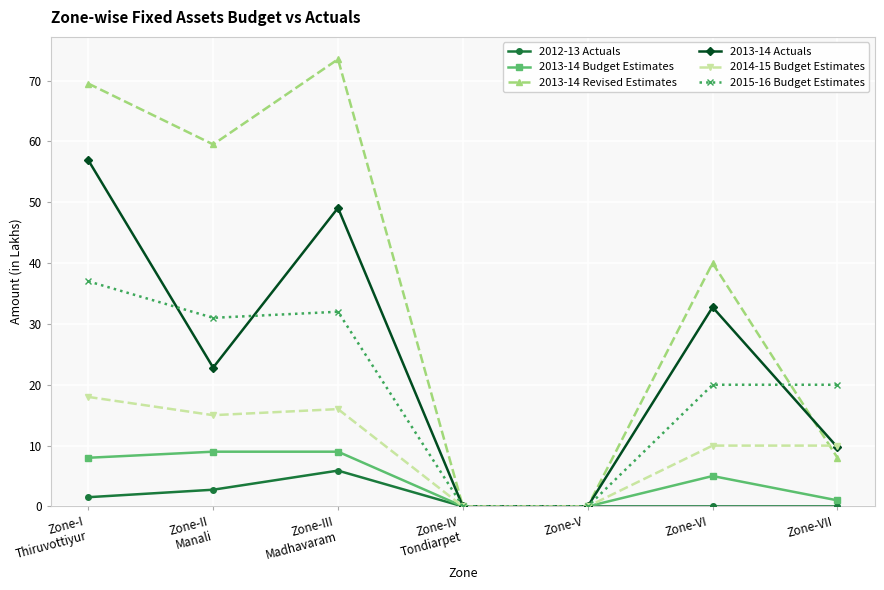

Reading left to right, list all the values displayed in this chart.

2012-13 Actuals: Zone-I
Thiruvottiyur=1.5	Zone-II
Manali=2.8	Zone-III
Madhavaram=5.9	Zone-IV
Tondiarpet=0.0	Zone-V
=0.0	Zone-VI
=0.0	Zone-VII
=0.0
2013-14 Budget Estimates: Zone-I
Thiruvottiyur=8.0	Zone-II
Manali=9.0	Zone-III
Madhavaram=9.0	Zone-IV
Tondiarpet=0.0	Zone-V
=0.0	Zone-VI
=5.0	Zone-VII
=1.0
2013-14 Revised Estimates: Zone-I
Thiruvottiyur=69.5	Zone-II
Manali=59.5	Zone-III
Madhavaram=73.5	Zone-IV
Tondiarpet=0.0	Zone-V
=0.0	Zone-VI
=40.0	Zone-VII
=8.0
2013-14 Actuals: Zone-I
Thiruvottiyur=56.9	Zone-II
Manali=22.8	Zone-III
Madhavaram=49.1	Zone-IV
Tondiarpet=0.0	Zone-V
=0.0	Zone-VI
=32.8	Zone-VII
=9.7
2014-15 Budget Estimates: Zone-I
Thiruvottiyur=18.0	Zone-II
Manali=15.0	Zone-III
Madhavaram=16.0	Zone-IV
Tondiarpet=0.0	Zone-V
=0.0	Zone-VI
=10.0	Zone-VII
=10.0
2015-16 Budget Estimates: Zone-I
Thiruvottiyur=37.0	Zone-II
Manali=31.0	Zone-III
Madhavaram=32.0	Zone-IV
Tondiarpet=0.0	Zone-V
=0.0	Zone-VI
=20.0	Zone-VII
=20.0